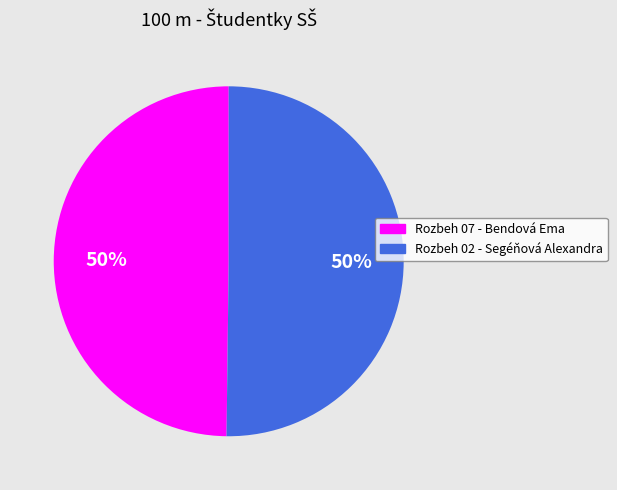

Combined, do Rozbeh 02 - Segéňová Alexandra and Rozbeh 07 - Bendová Ema account for over 50%?

Yes